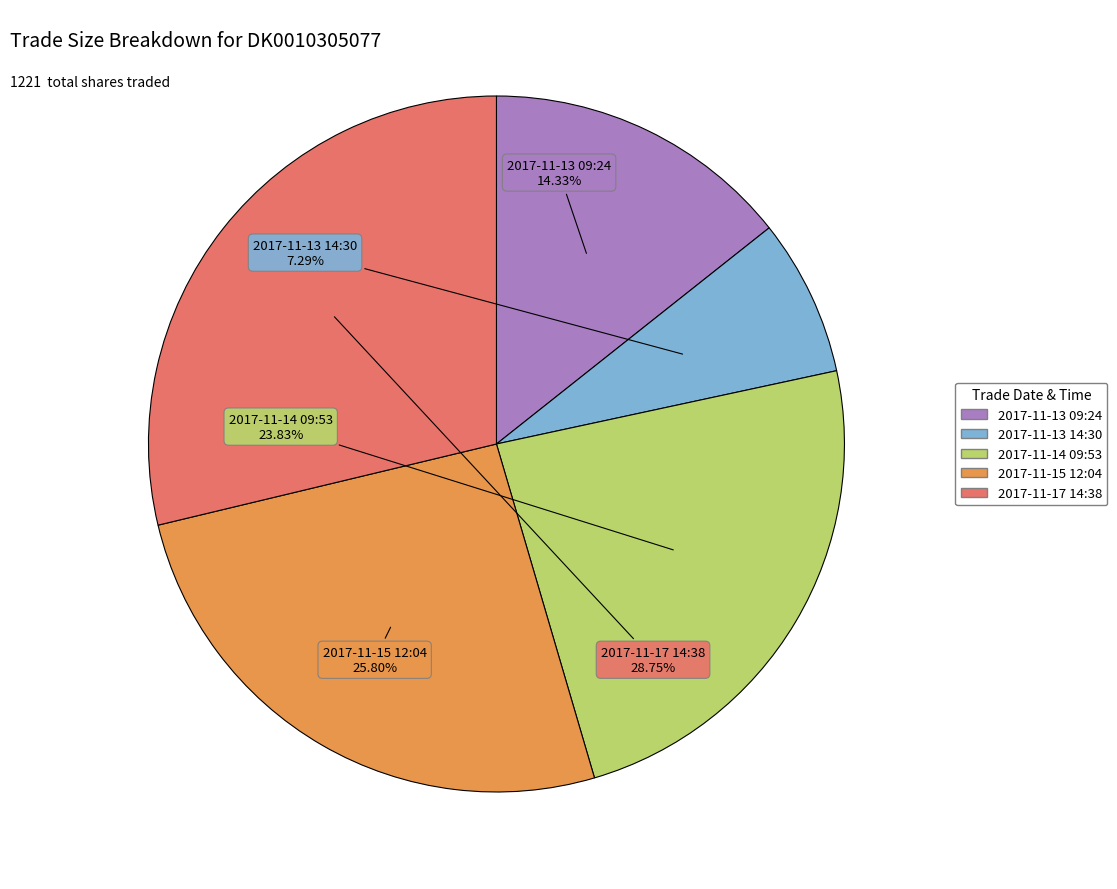

How many segments does this pie chart have?

5